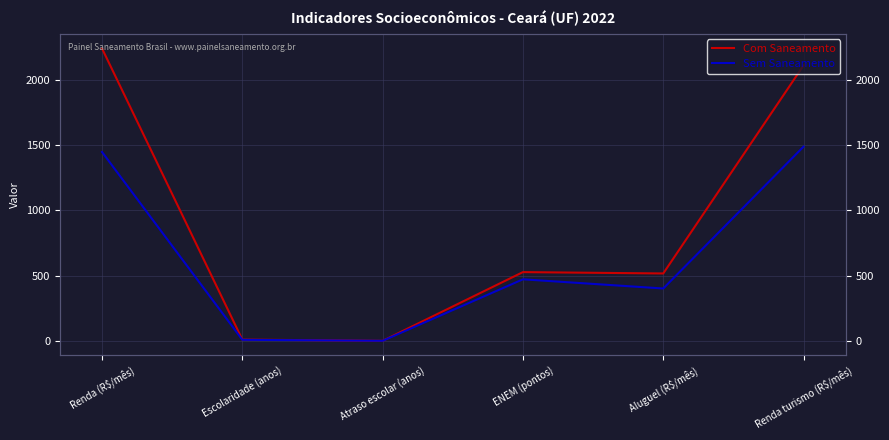

True or false: Com Saneamento and Sem Saneamento cross at least once.

True